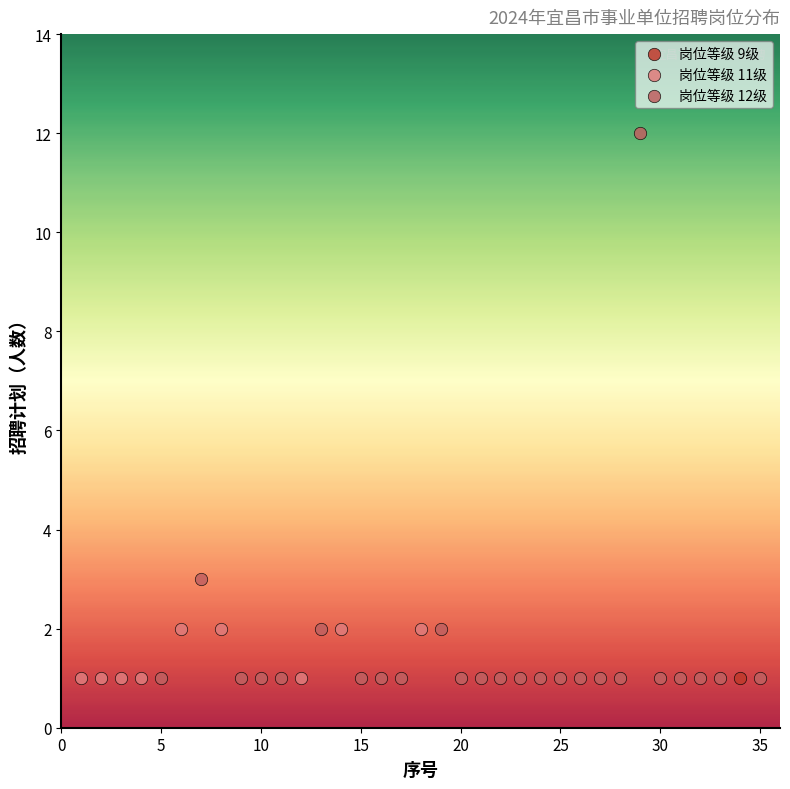

Which series contains the highest Y value?

岗位等级 12级